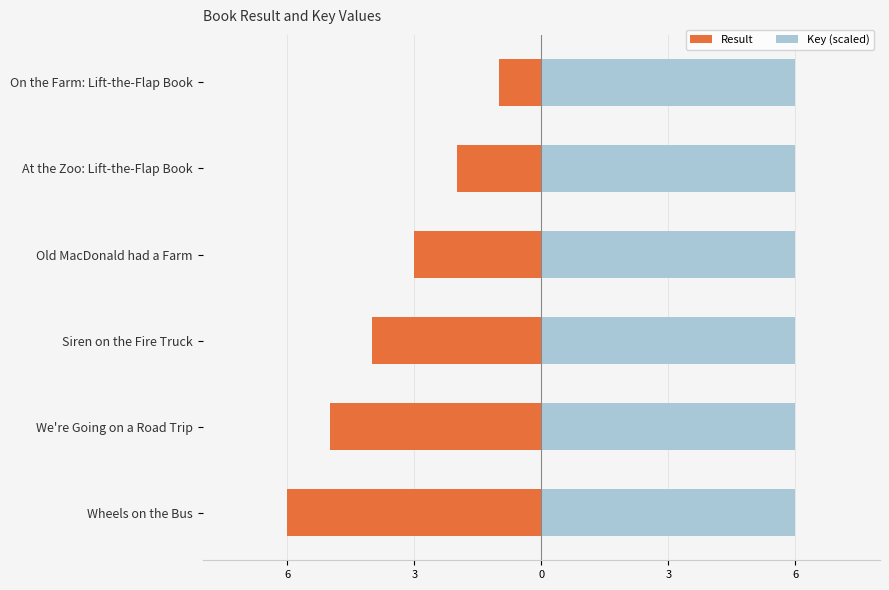

At Wheels on the Bus, list the series in order from smallest to largest.

Result, Key (scaled)